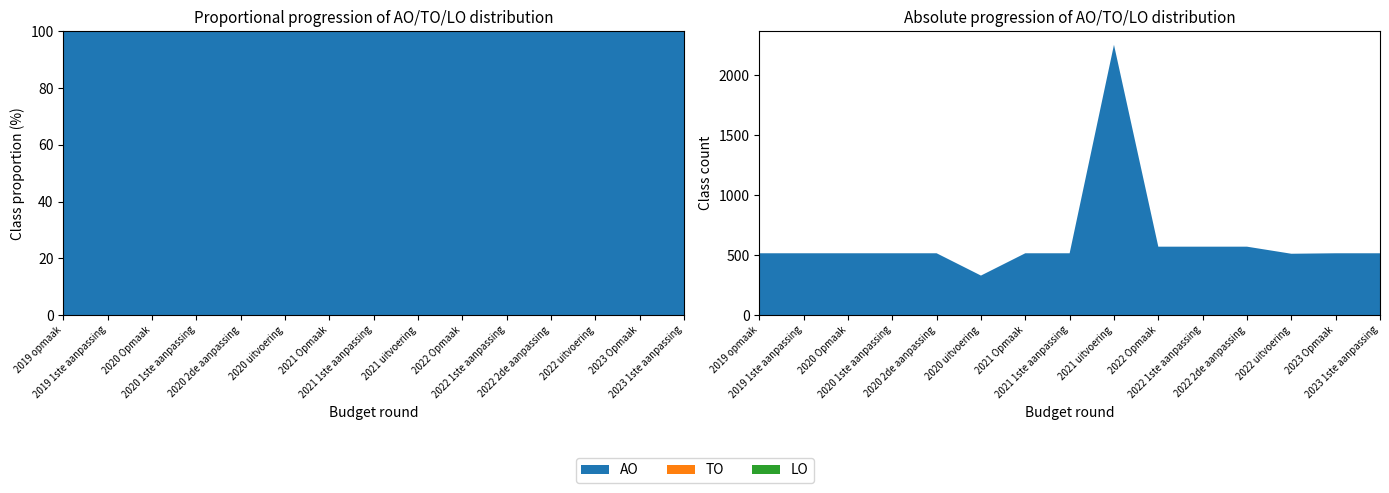

Reading left to right, what are all the values shown in this chart?

AO: 2019 opmaak=515	2019 1ste aanpassing=515	2020 Opmaak=515	2020 1ste aanpassing=515	2020 2de aanpassing=515	2020 uitvoering=329	2021 Opmaak=515	2021 1ste aanpassing=515	2021 uitvoering=2254	2022 Opmaak=570	2022 1ste aanpassing=570	2022 2de aanpassing=570	2022 uitvoering=511	2023 Opmaak=515	2023 1ste aanpassing=515
TO: 2019 opmaak=0	2019 1ste aanpassing=0	2020 Opmaak=0	2020 1ste aanpassing=0	2020 2de aanpassing=0	2020 uitvoering=0	2021 Opmaak=0	2021 1ste aanpassing=0	2021 uitvoering=0	2022 Opmaak=0	2022 1ste aanpassing=0	2022 2de aanpassing=0	2022 uitvoering=0	2023 Opmaak=0	2023 1ste aanpassing=0
LO: 2019 opmaak=0	2019 1ste aanpassing=0	2020 Opmaak=0	2020 1ste aanpassing=0	2020 2de aanpassing=0	2020 uitvoering=0	2021 Opmaak=0	2021 1ste aanpassing=0	2021 uitvoering=0	2022 Opmaak=0	2022 1ste aanpassing=0	2022 2de aanpassing=0	2022 uitvoering=0	2023 Opmaak=0	2023 1ste aanpassing=0